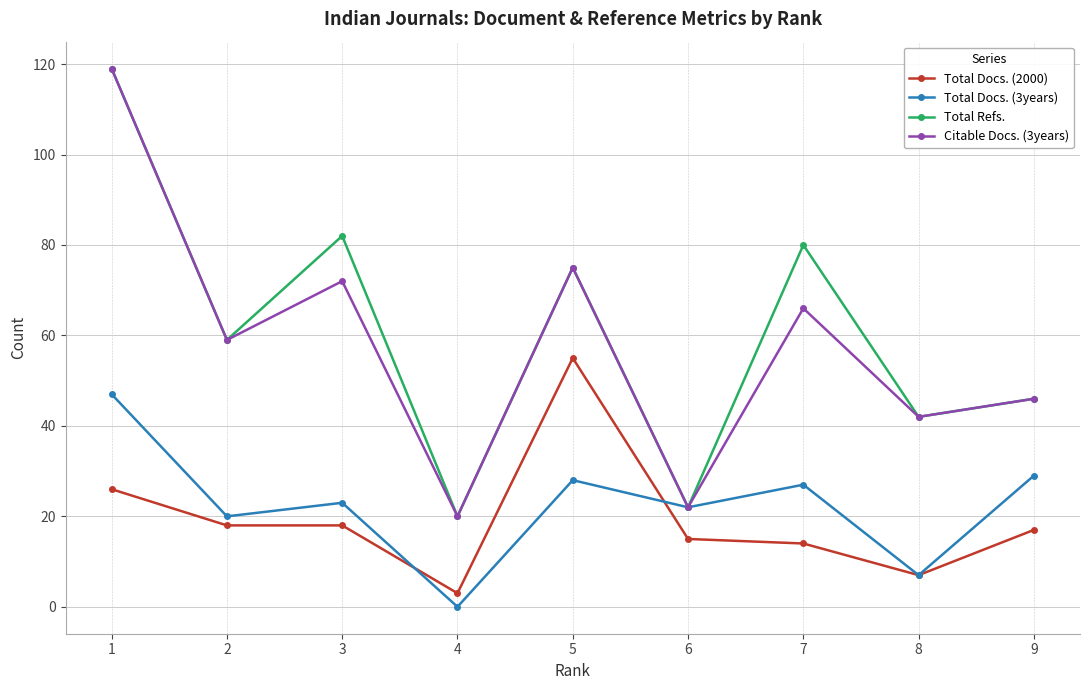

Count the number of data series in this chart.

4